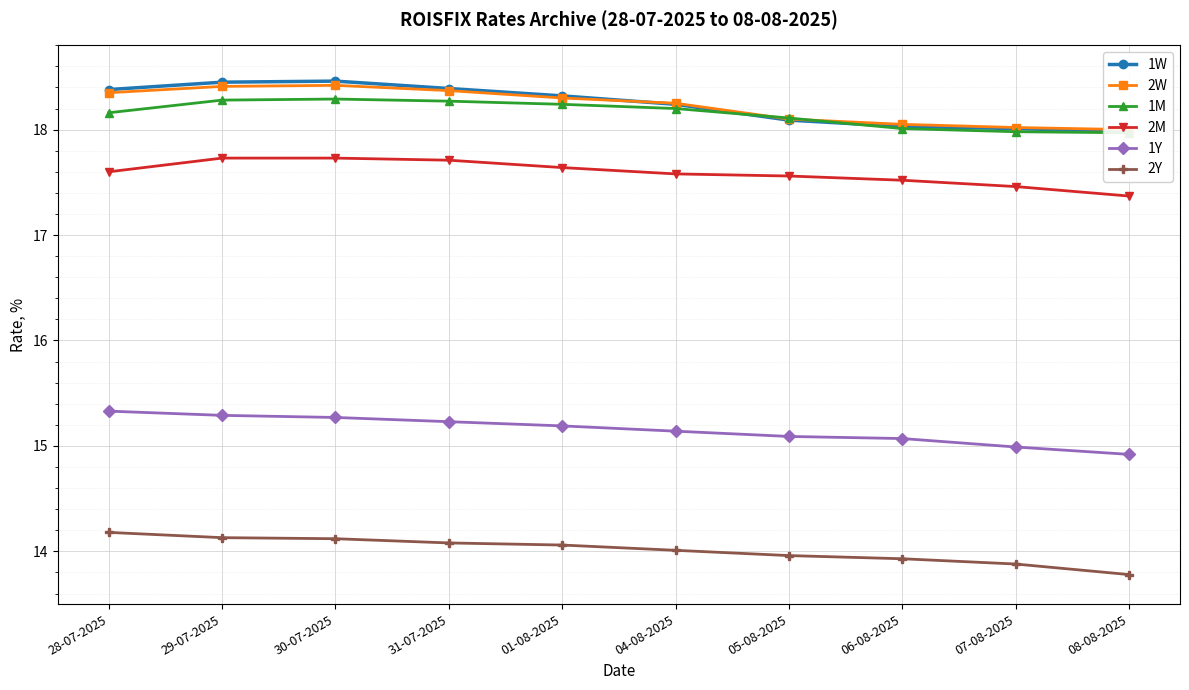

What is the difference between the maximum and second lowest values in the 1W series?

0.4